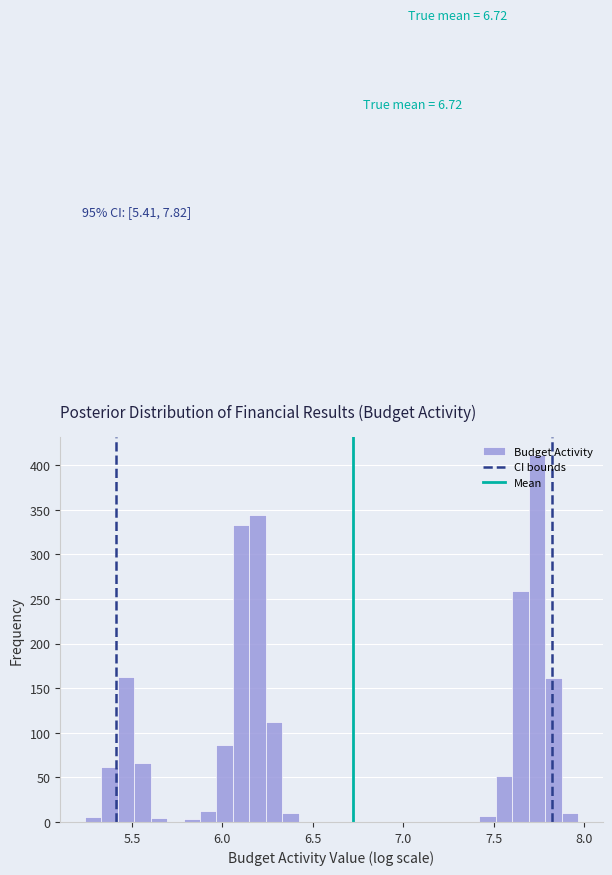

Read against the x-axis, roughly where is the centre of the tallest bar?

7.75